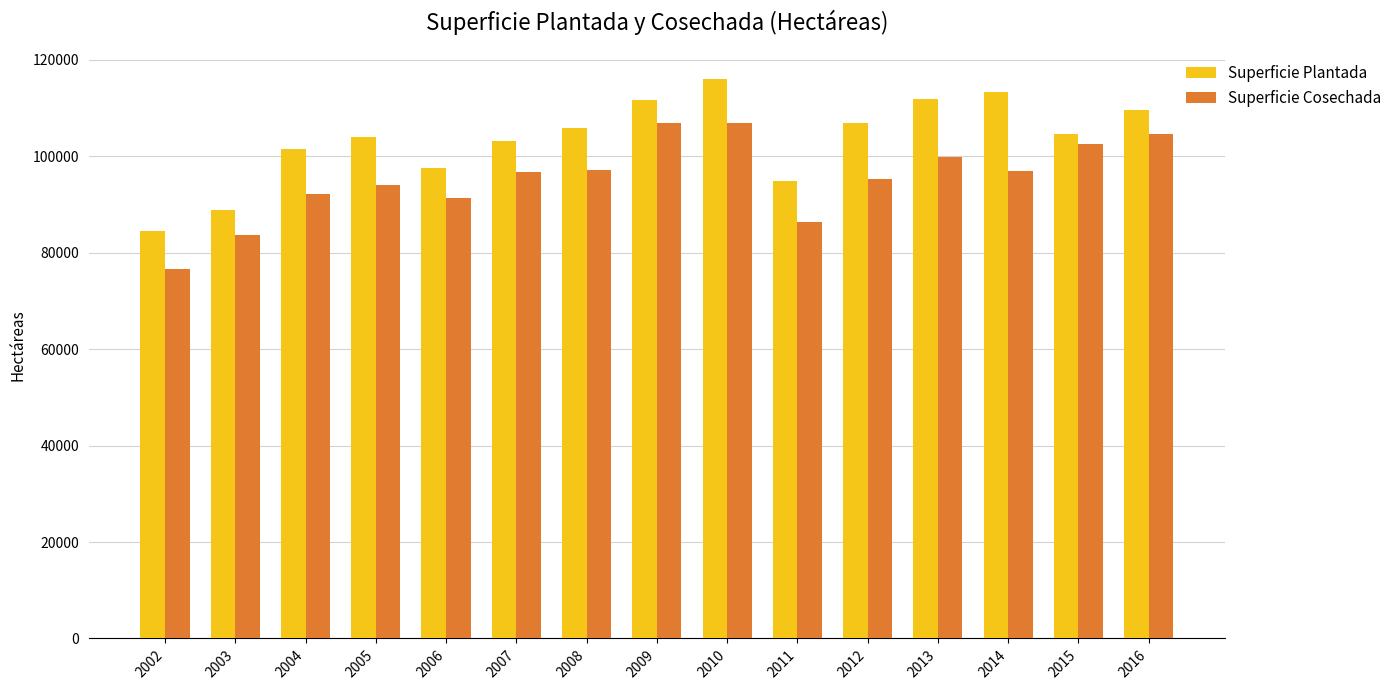

What is the highest value of the Superficie Cosechada series?

106928.0